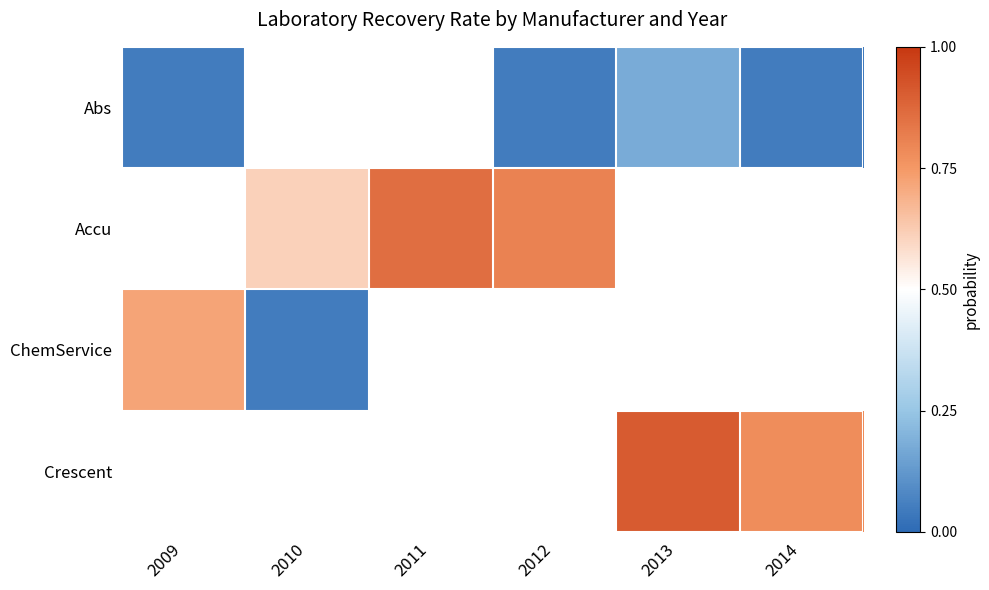

How many series are shown in this chart?

4